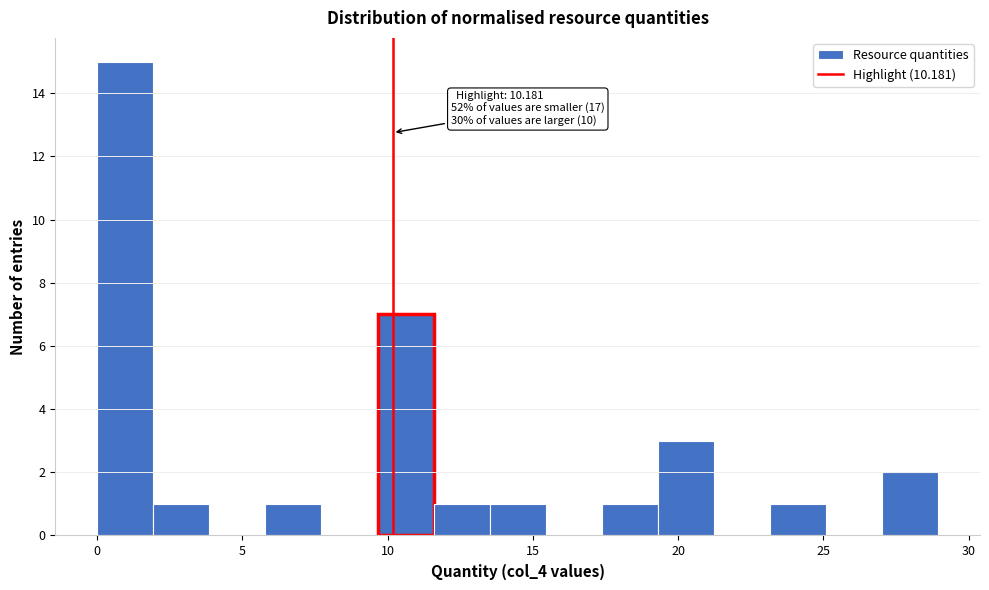

Around what value on the x-axis is the tallest bar? Give the approximate position of its centre, as read against the axis.

1.0